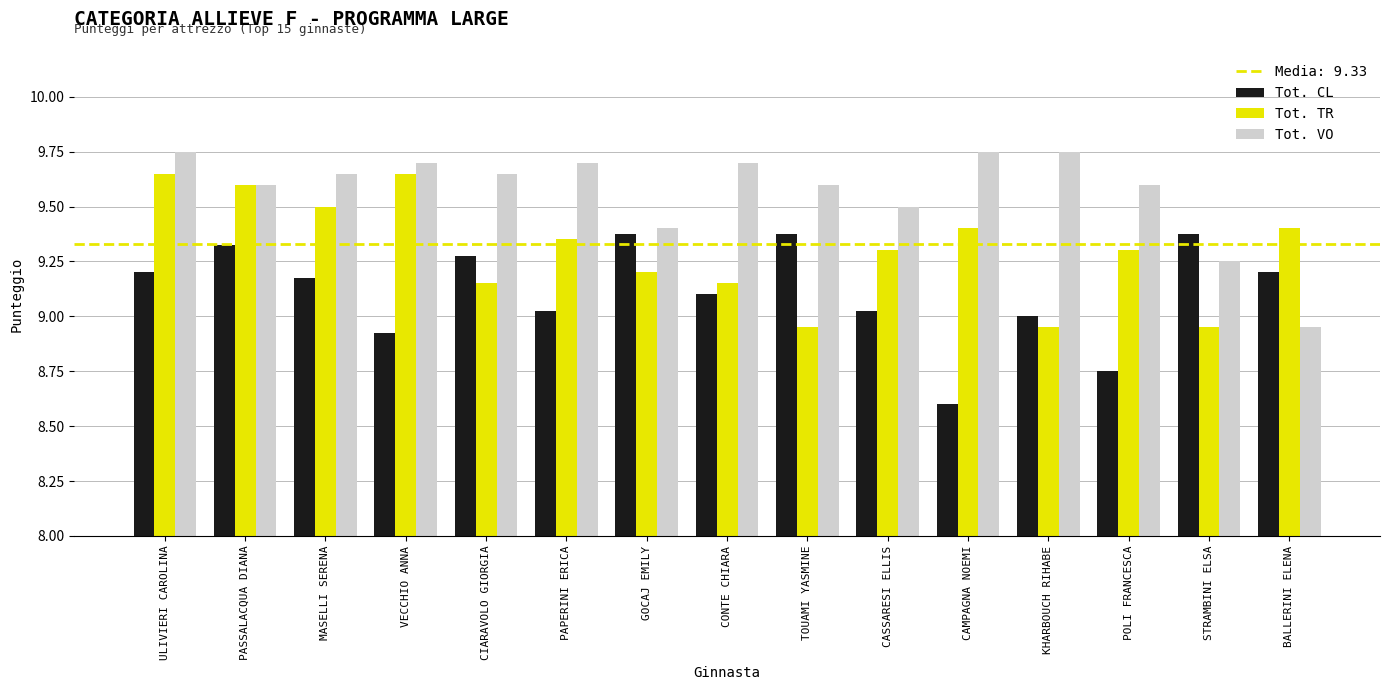

Which series changed the most between ULIVIERI CAROLINA and CONTE CHIARA?

Tot. TR